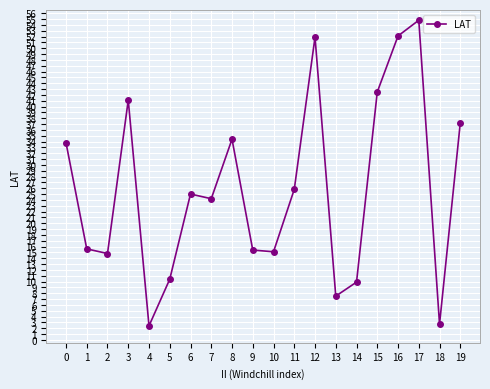

What is the difference between the maximum and minimum values?

52.4